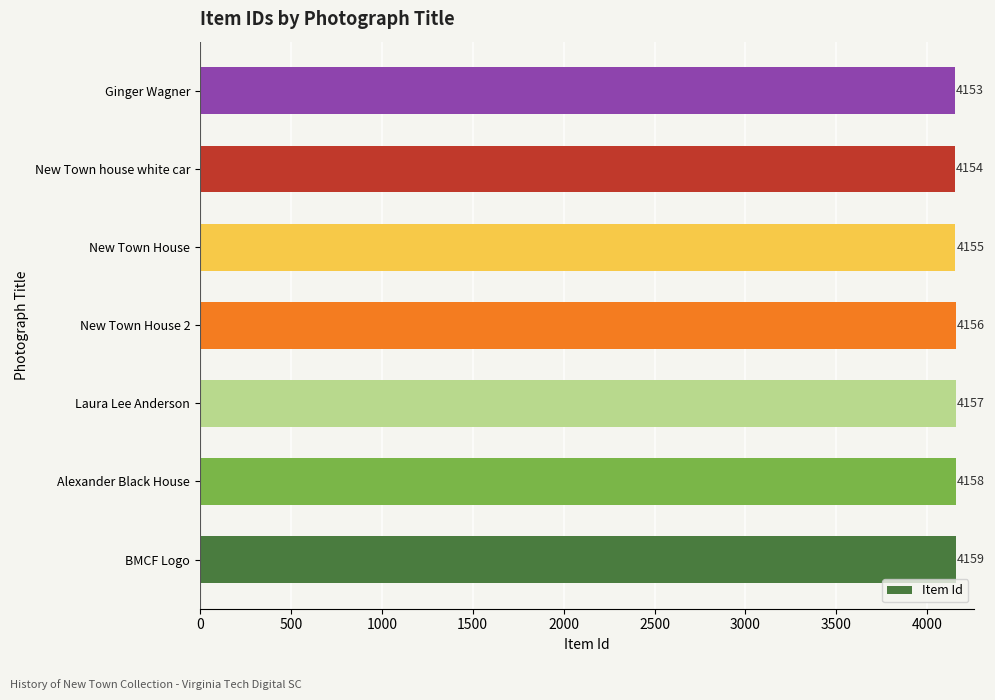

Is it true that the value at Ginger Wagner is 4153?

True